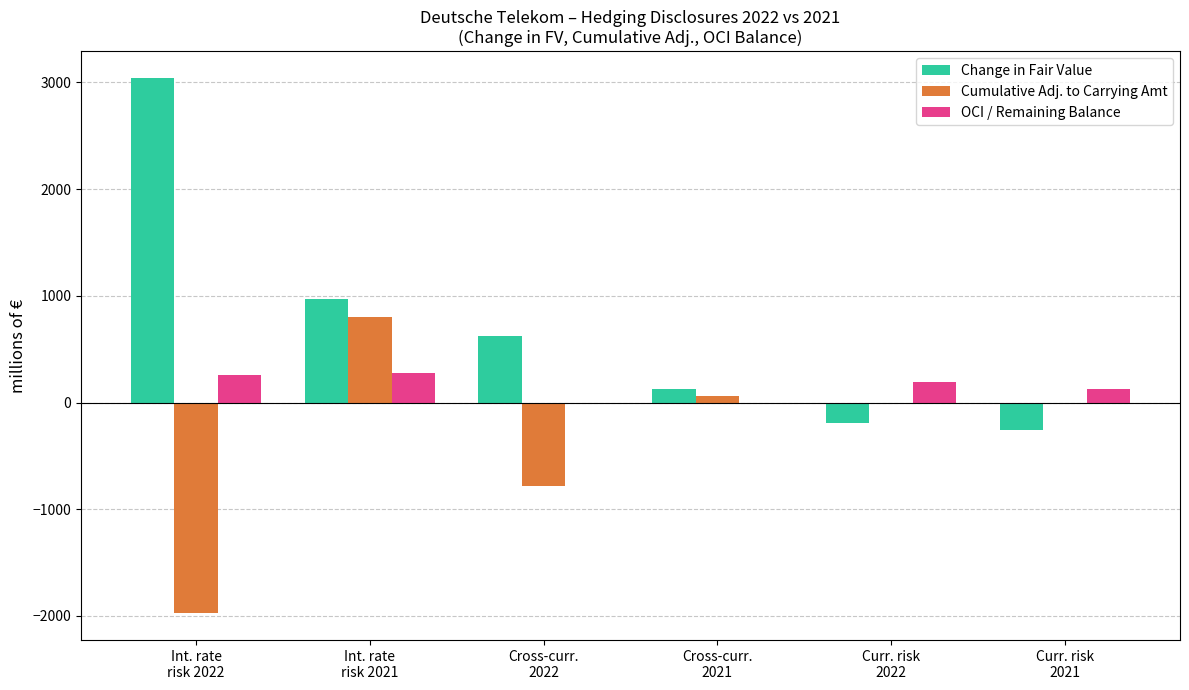

What is the greatest value displayed?

3041